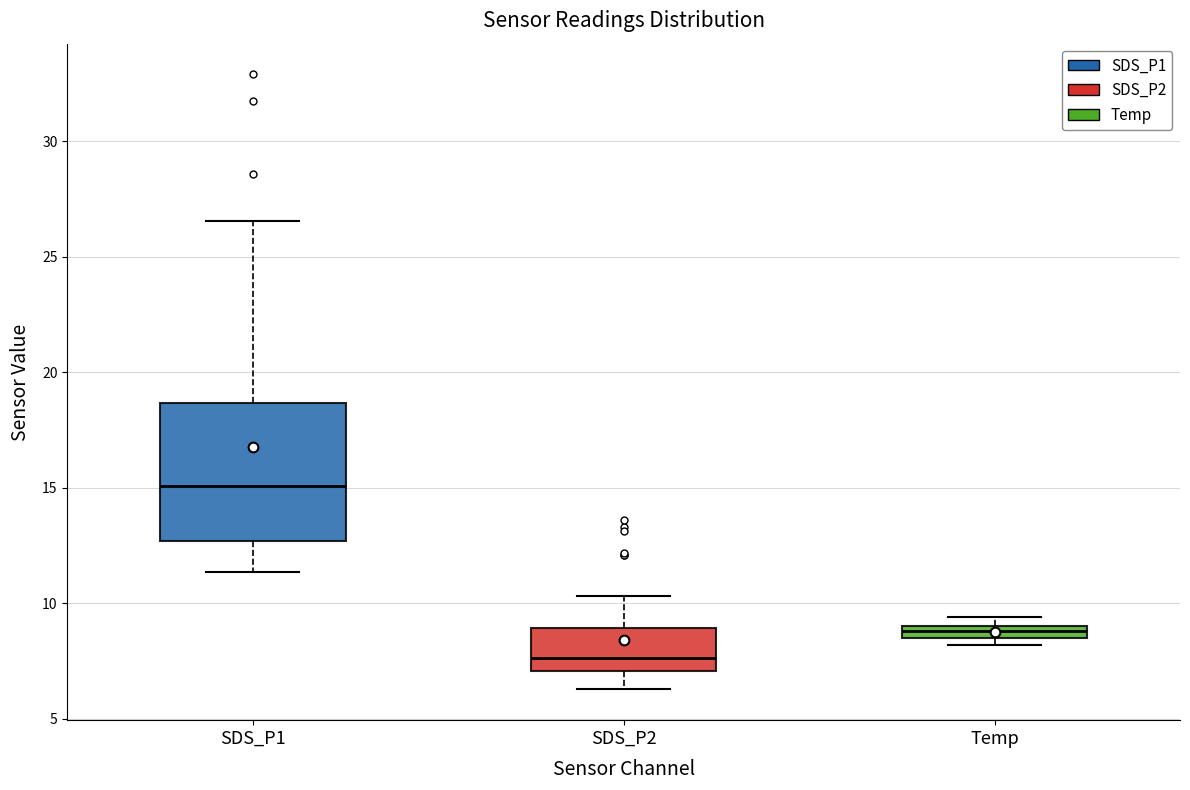

Where is the upper edge of the box for Temp on the y-axis? The values are not printed on the chart, so give them approximately, as read against the axis.

9.0